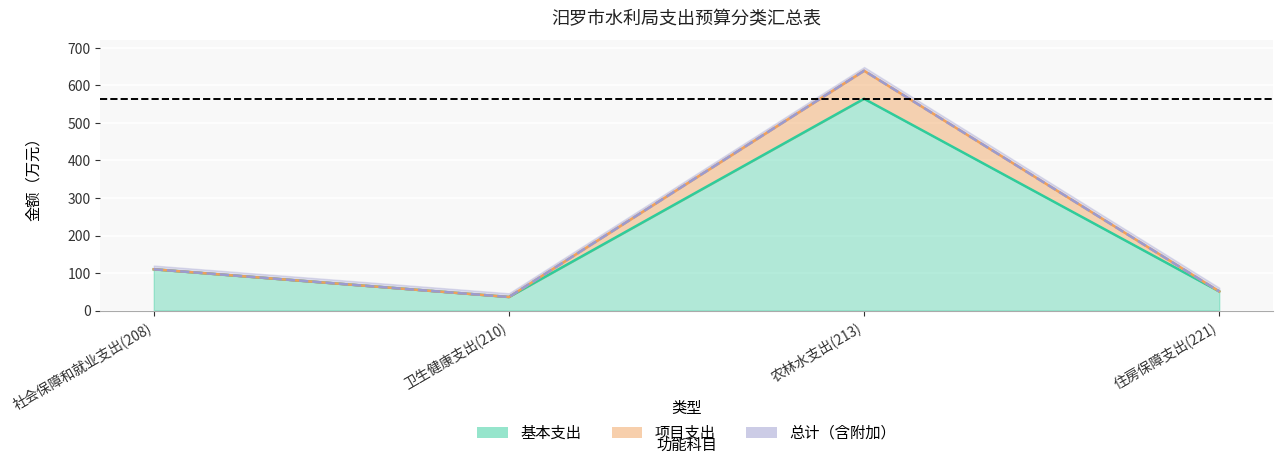

The 基本支出 series shows 110.0 at 社会保障和就业支出(208). True or false?

True